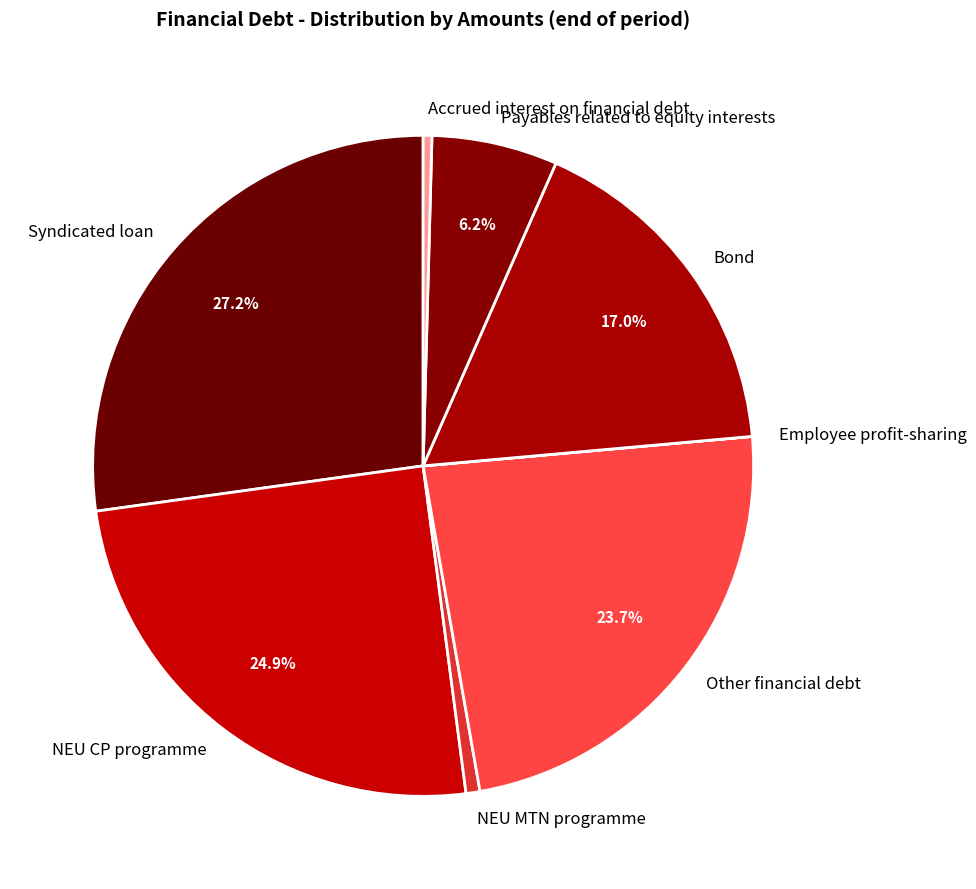

Which category has the biggest portion of the pie?

Syndicated loan